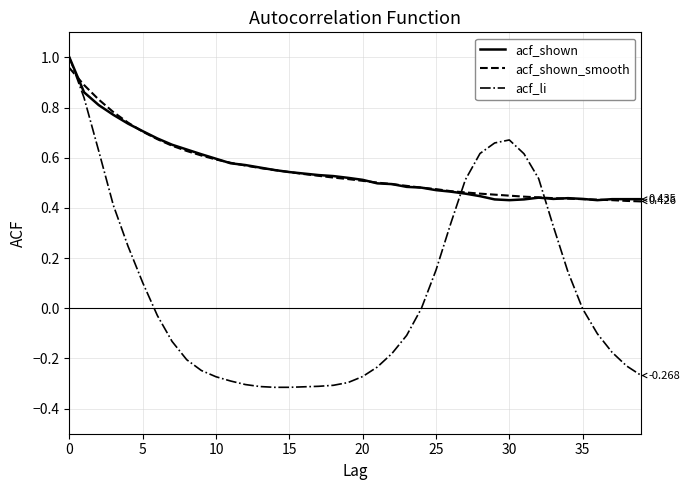

Which series has the largest range (max minus min)?

acf_li